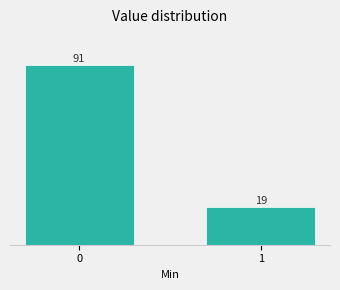

Reading left to right, extract all data points from this chart.

0=91	1=19